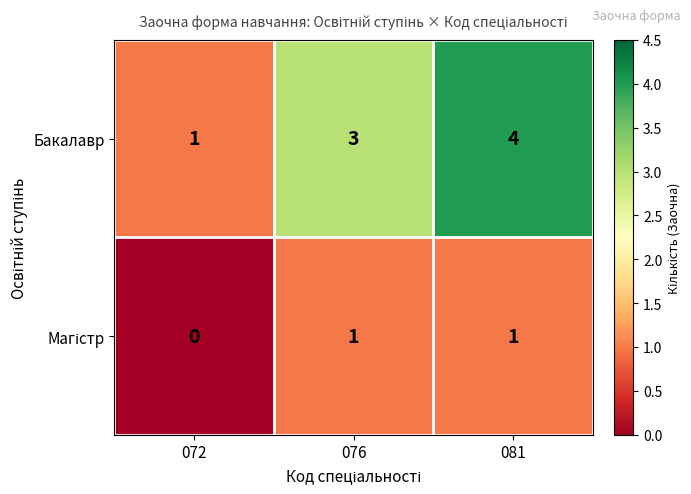

At which category does the chart reach its minimum across all series?

072